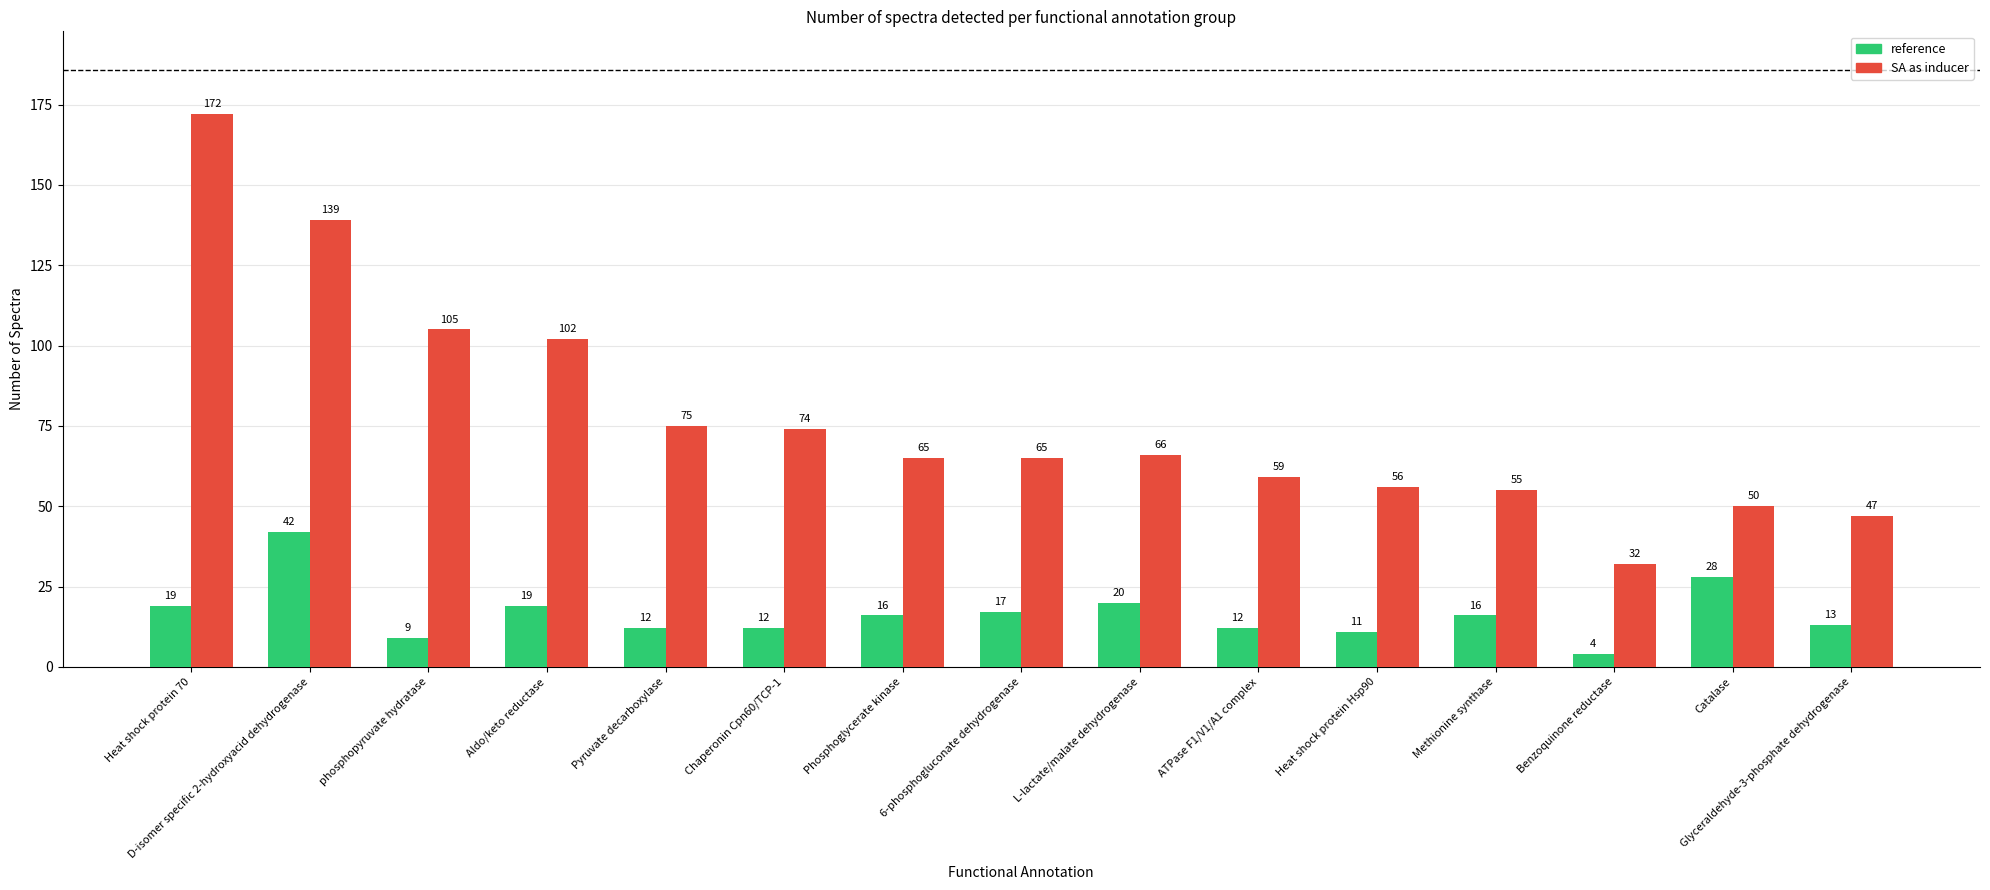

How many bars are there in each group?

2